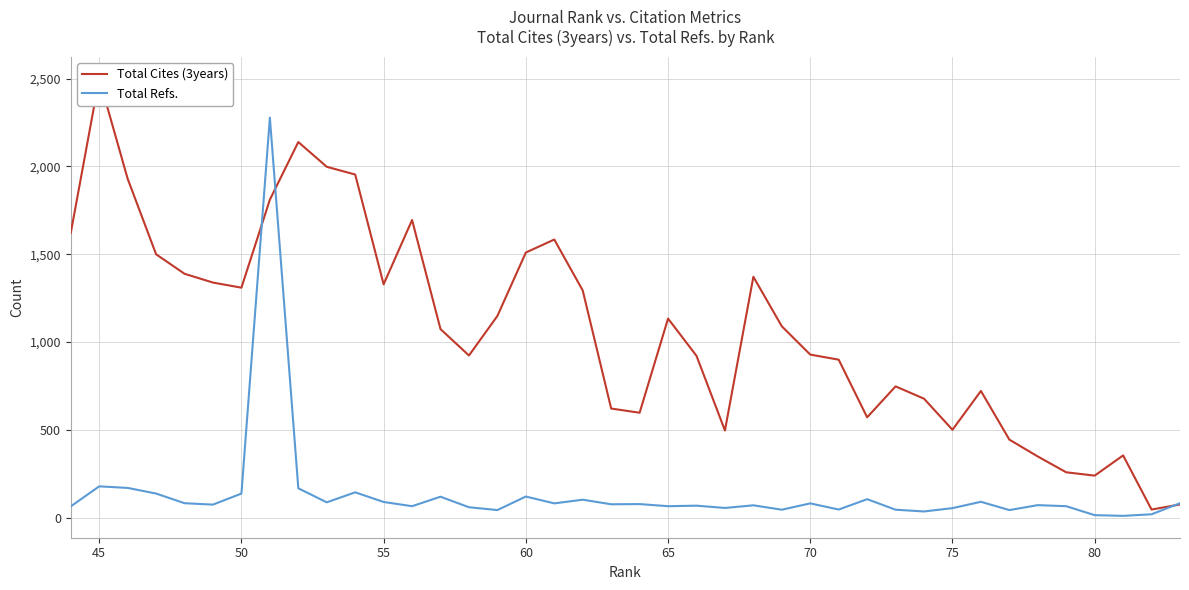

How many values in the Total Cites (3years) series are below 1090?

20